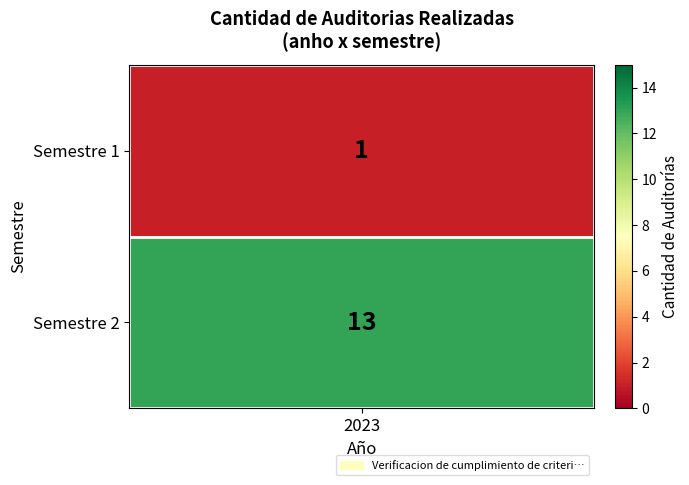

The chart shows a value of 13 at 1. True or false?

True